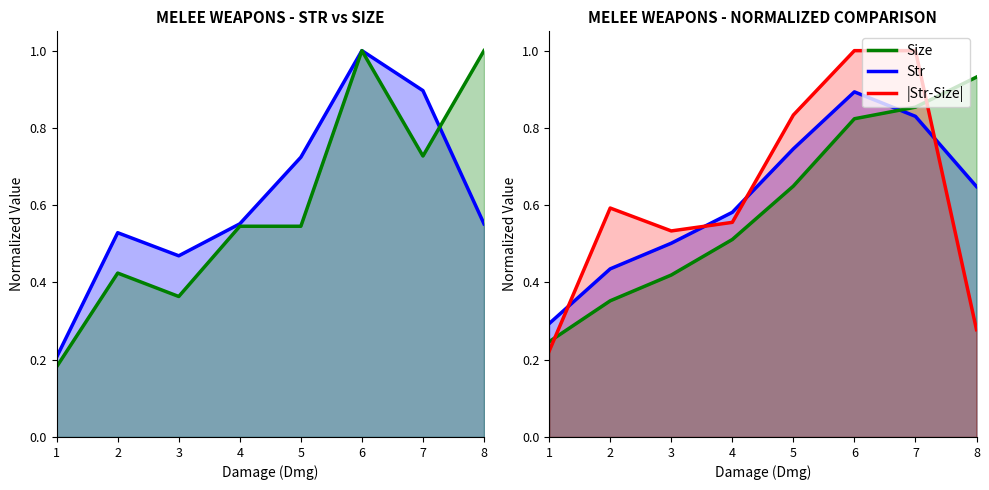

What is the difference between the second highest and minimum values in the Size series?

0.6